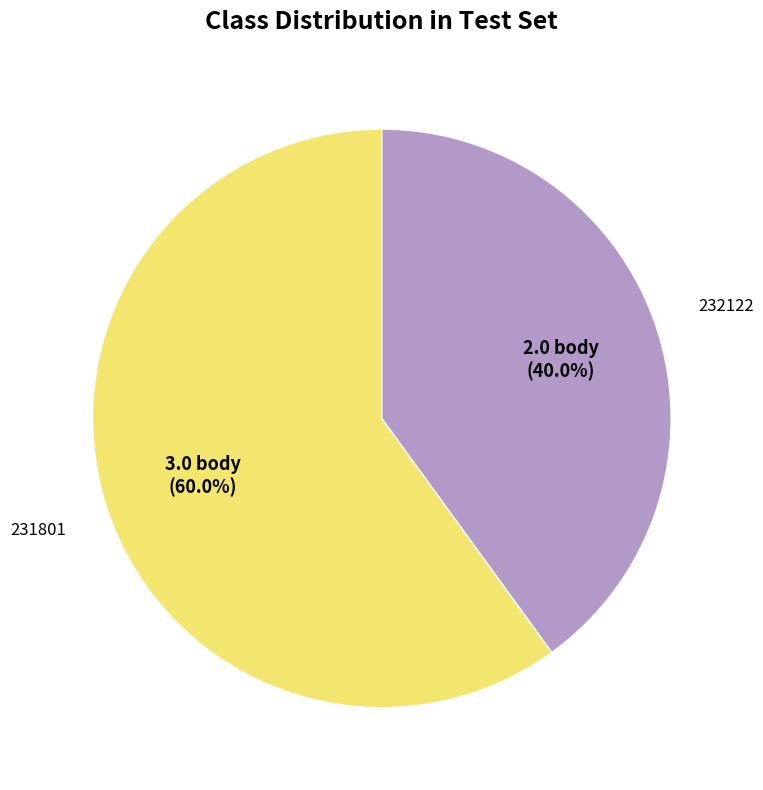

How many segments does this pie chart have?

2